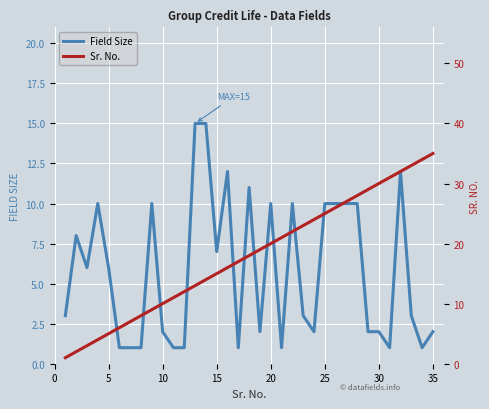

Which series has the largest total across all categories?

Sr. No.